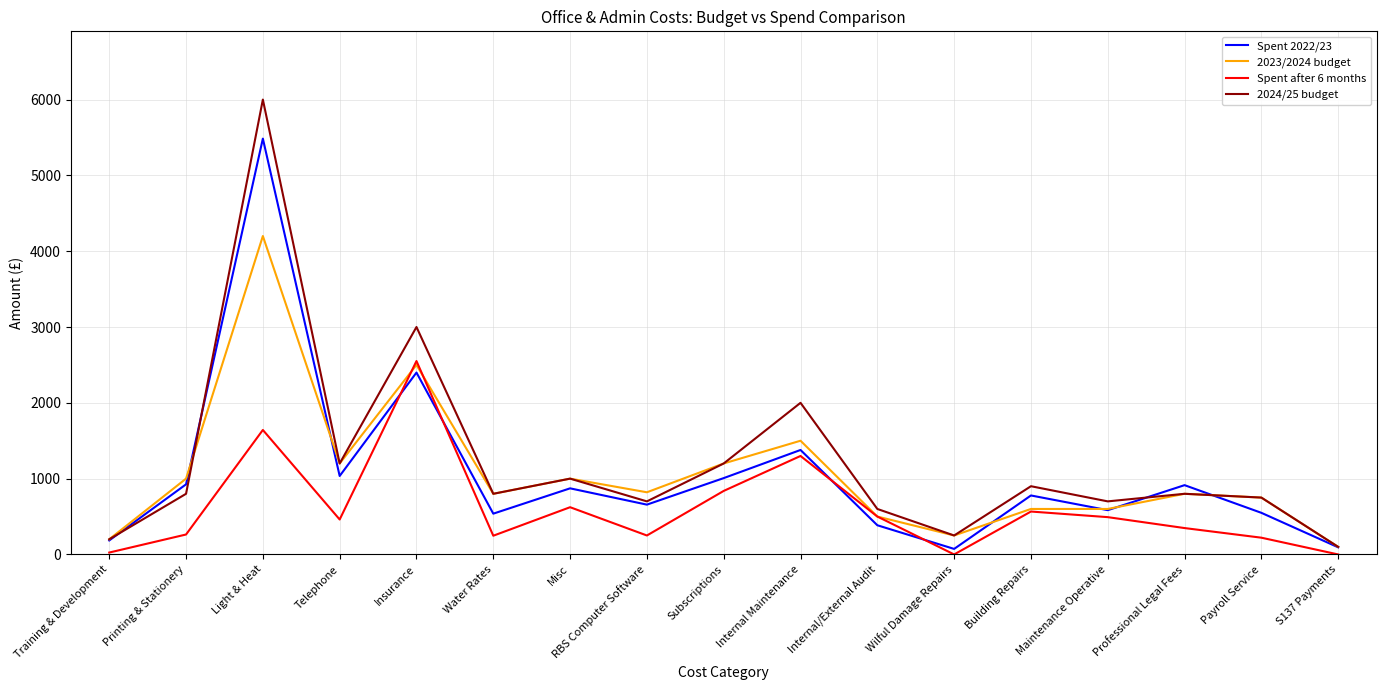

True or false: Spent 2022/23 has a value of 334 at Misc.

False